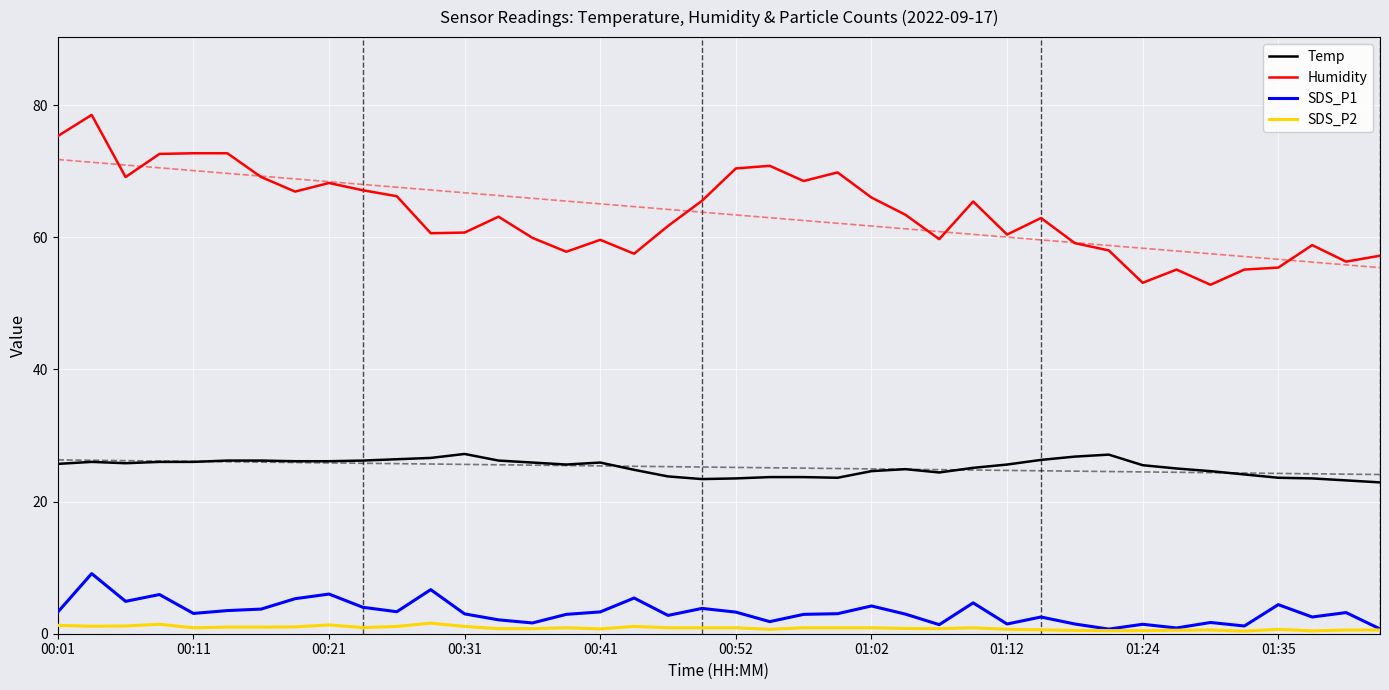

Is it true that SDS_P2 equals 0.7 at 01:35?

True